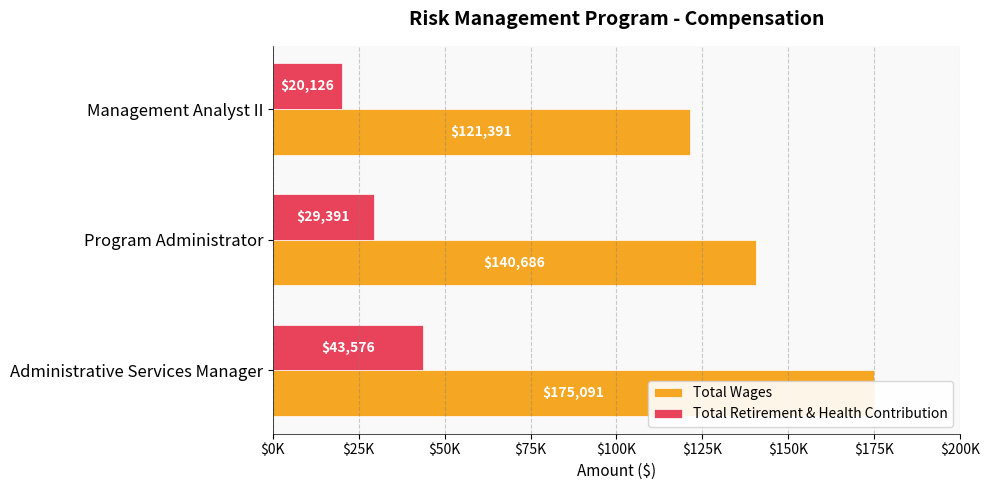

How many groups of bars are there?

3